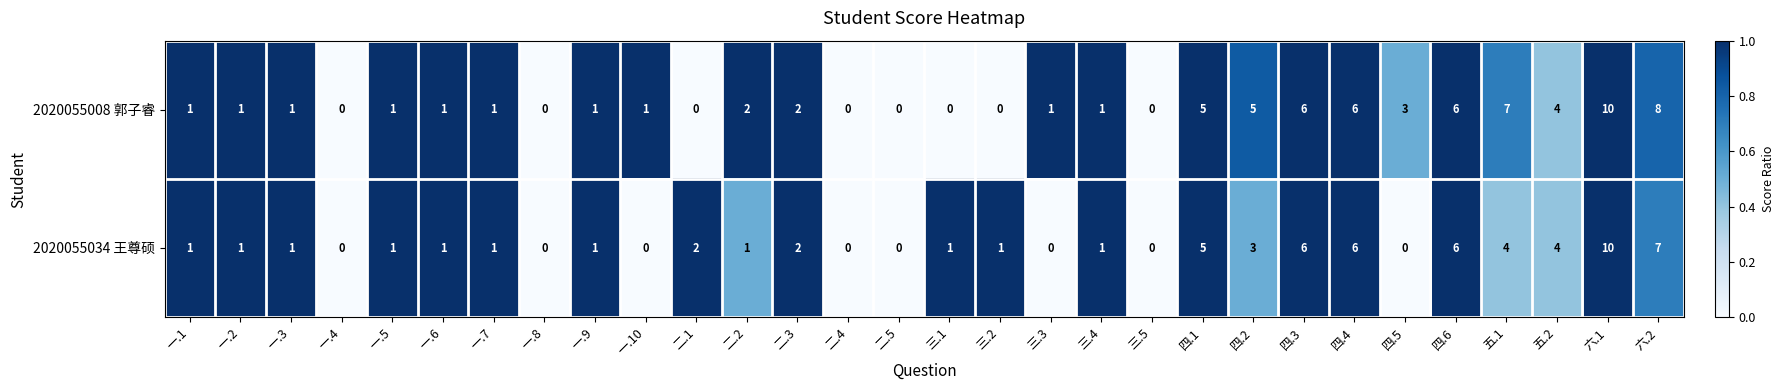

How many series are shown in this chart?

2